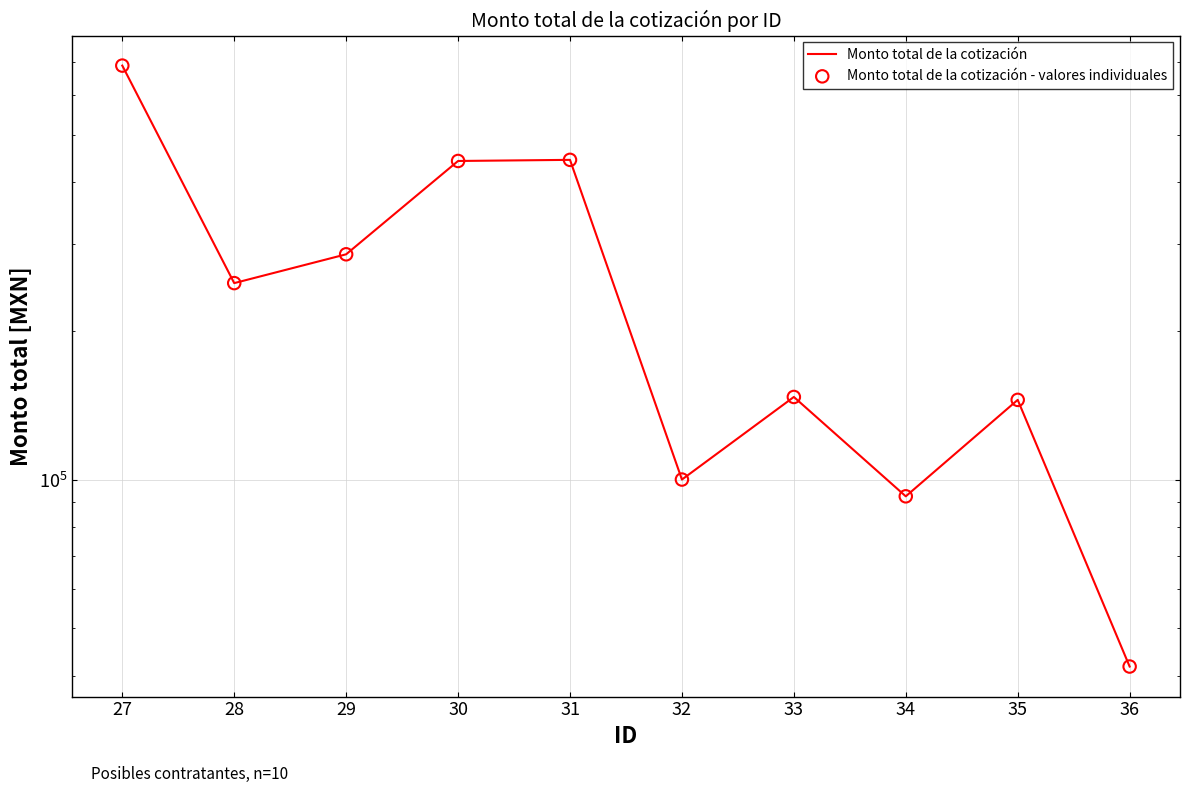

Which series has the largest Y range (max minus min)?

Monto total de la cotización